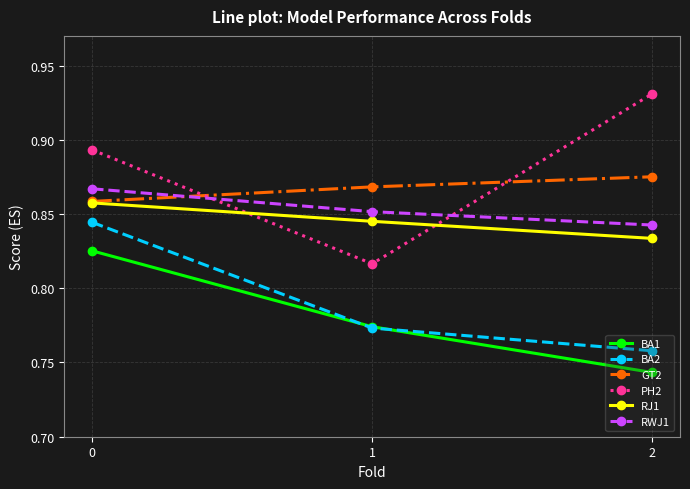

Which series changed the most between 1 and 2?

PH2